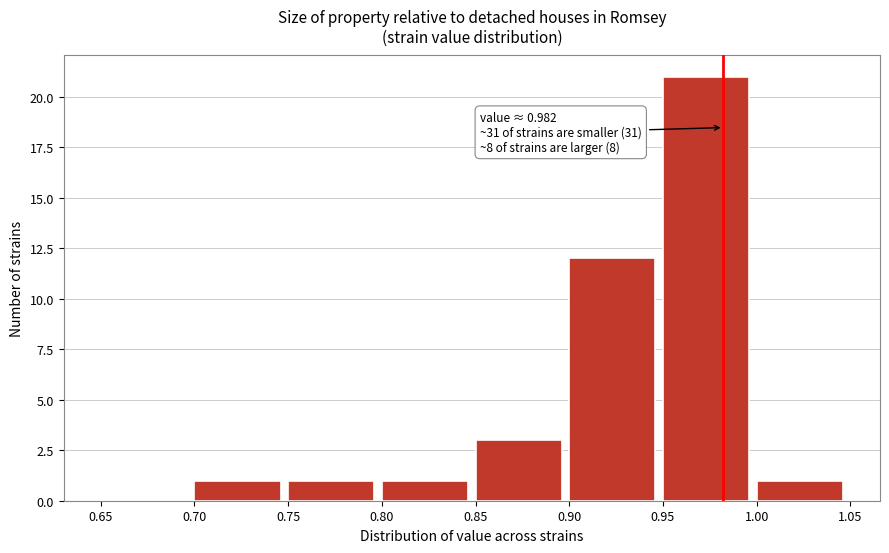

Over which range of the x-axis is the bar tallest?

0.95 to 1.00